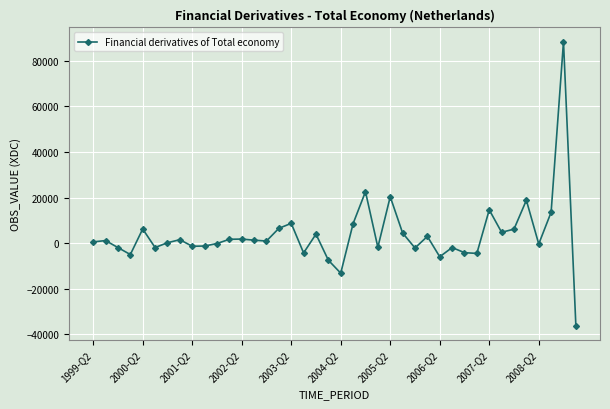

True or false: the data has more than 1 interior local peaks.

True